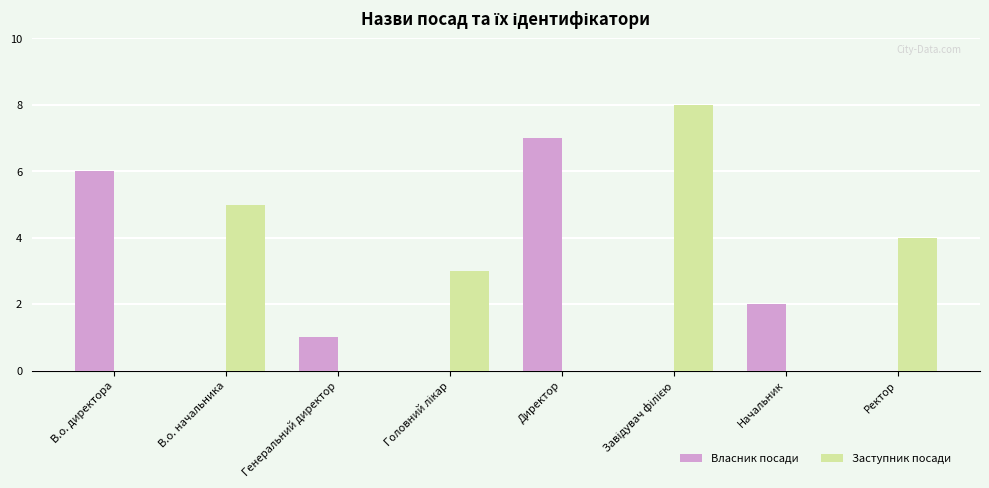

What is the maximum value shown in the chart?

8